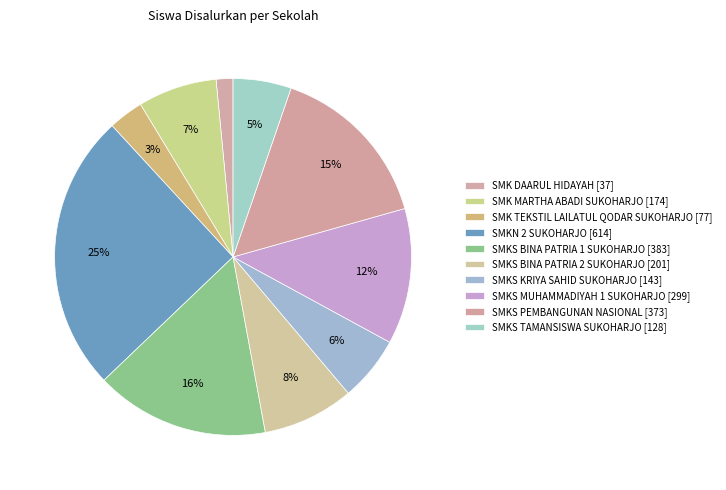

Which has a higher value, SMKS TAMANSISWA SUKOHARJO or SMKS PEMBANGUNAN NASIONAL?

SMKS PEMBANGUNAN NASIONAL